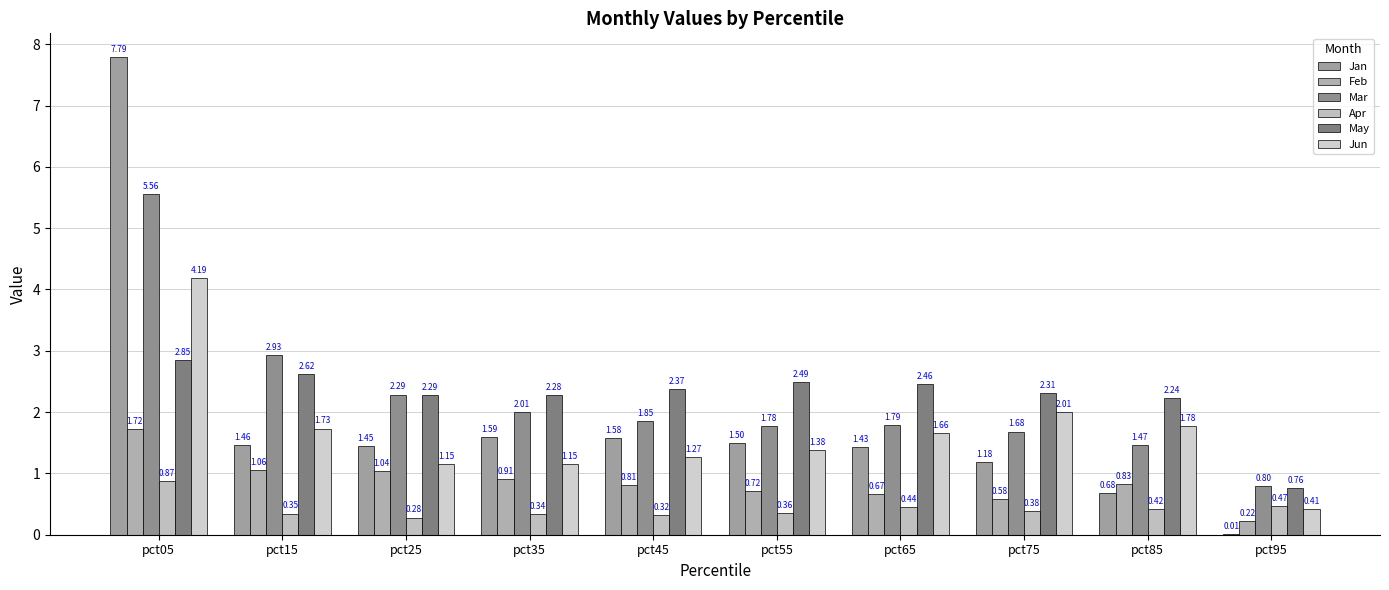

True or false: Apr has a value of 0.7 at pct85.

False